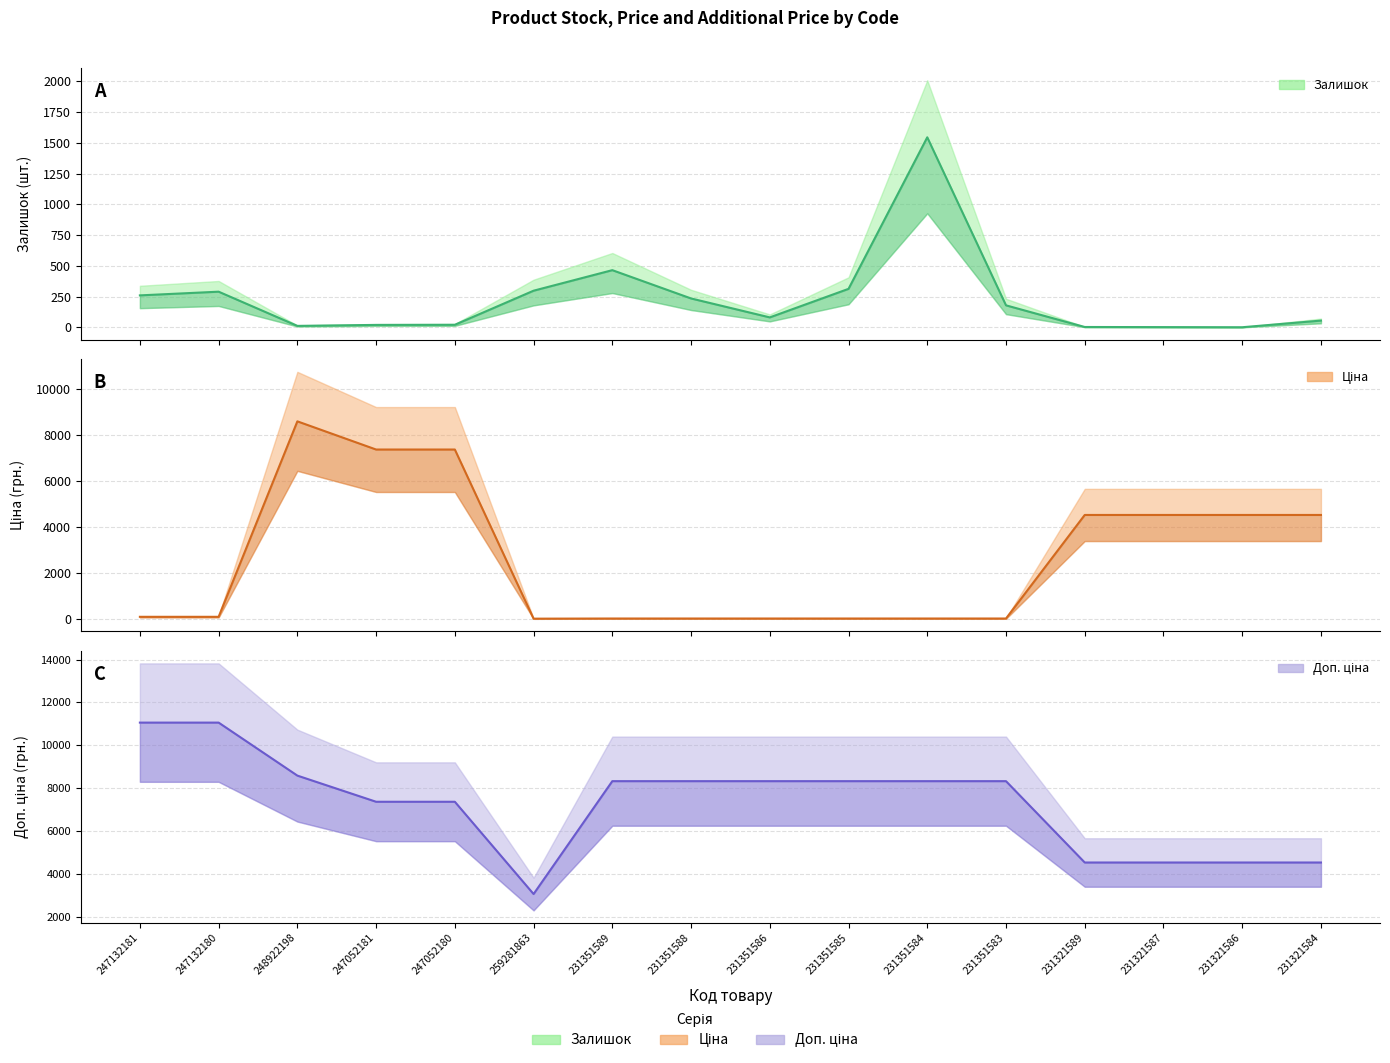

Where does the Ціна series first go above 110?

247132181